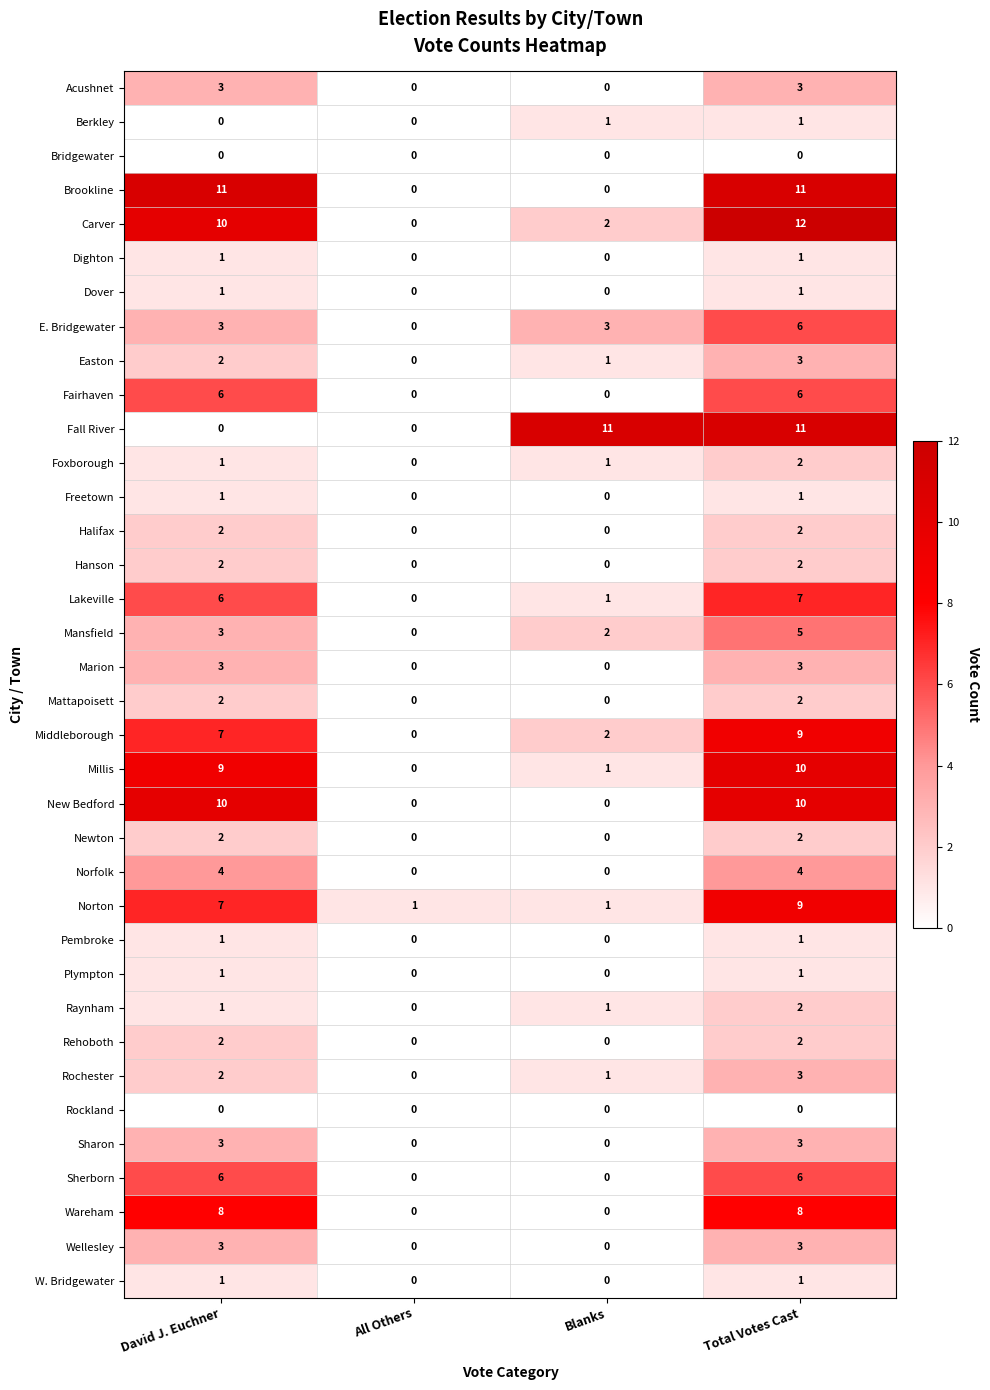

What is the greatest value displayed?

12